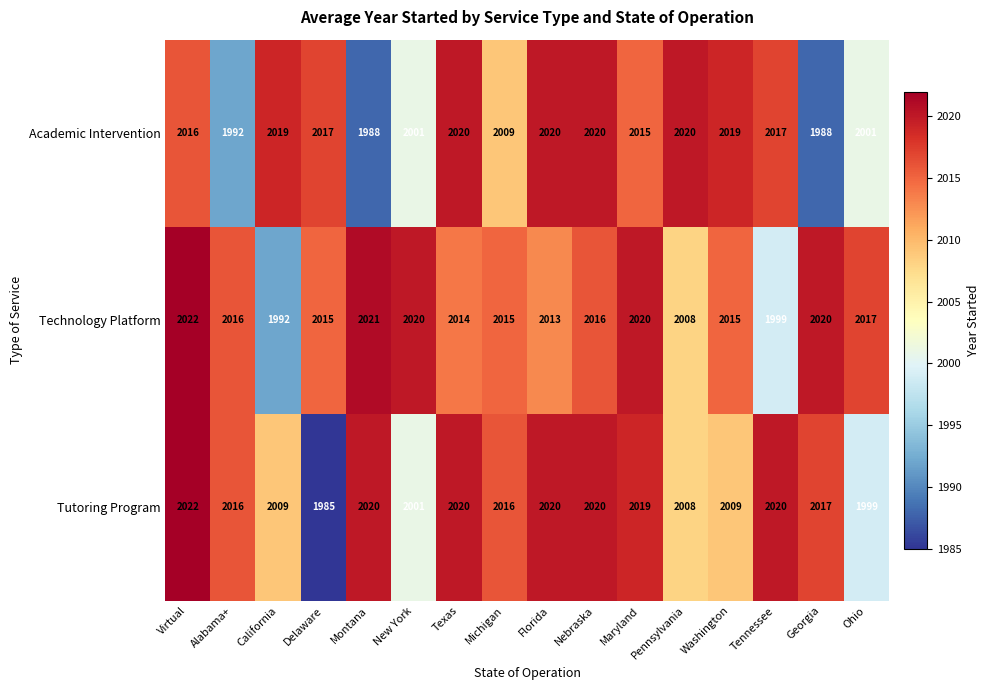

Where is Tutoring Program nearest to the value 2003?

New York